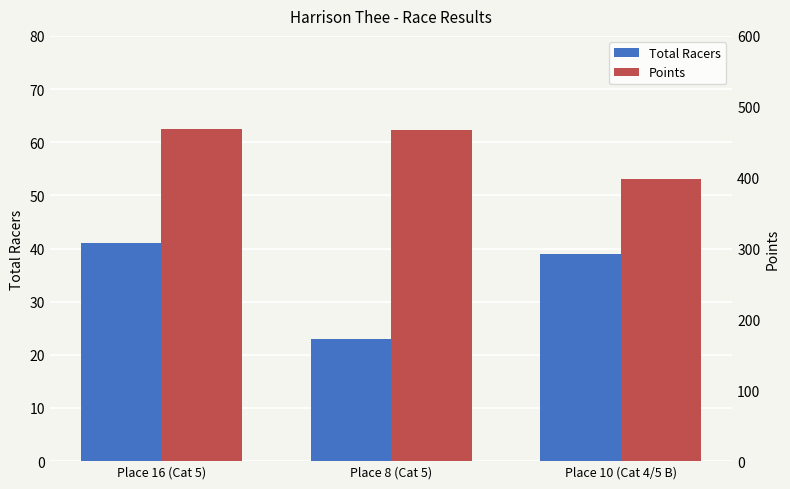

What is the total value across all series at Place 8 (Cat 5)?

490.0